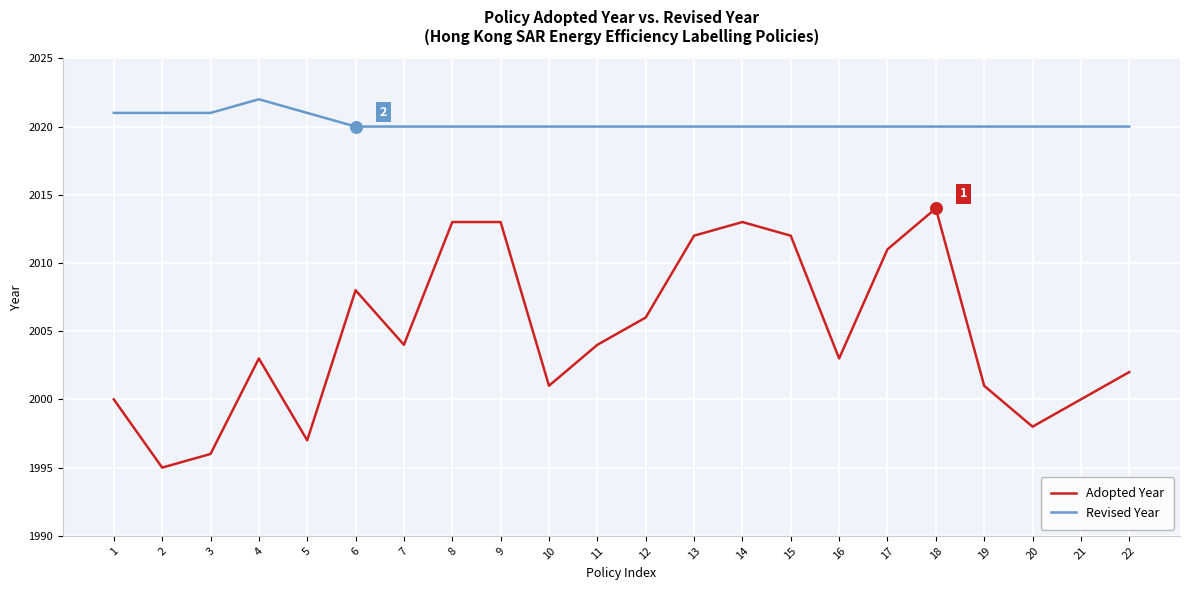

Is the value of Adopted Year at 20 greater than the value of Revised Year at 3?

No